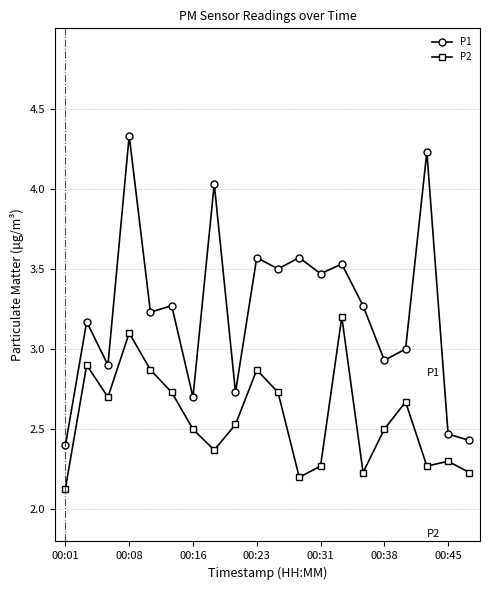

Which series has the largest total across all categories?

P1